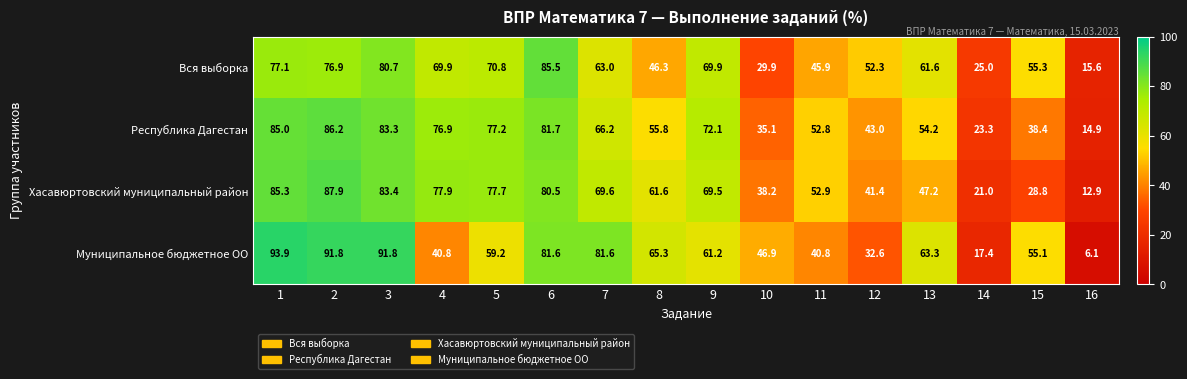

Between 11 and 14, which series saw the biggest shift?

Хасавюртовский муниципальный район